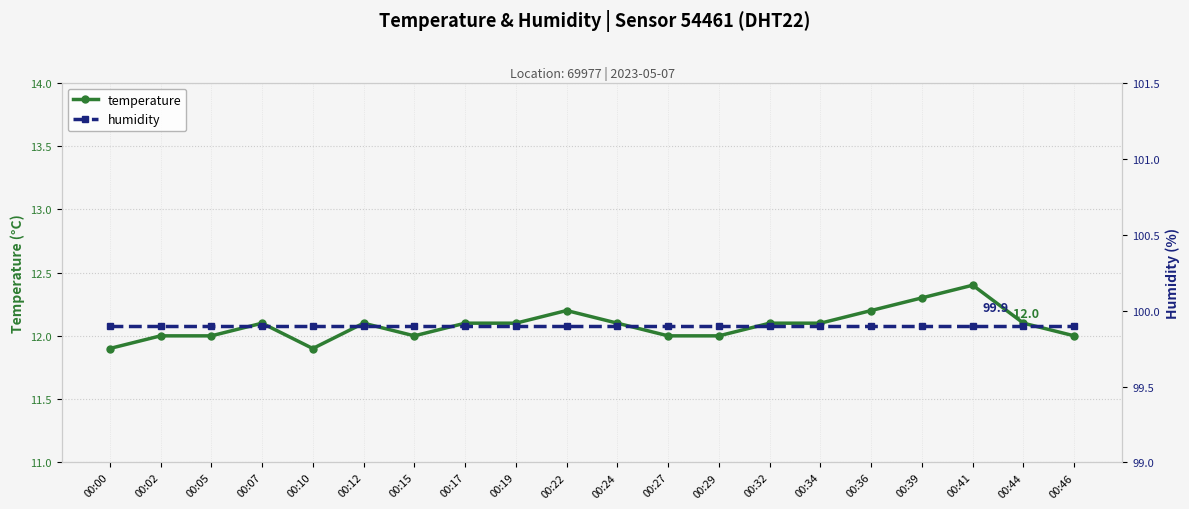

What is the maximum value shown in the chart?

99.9